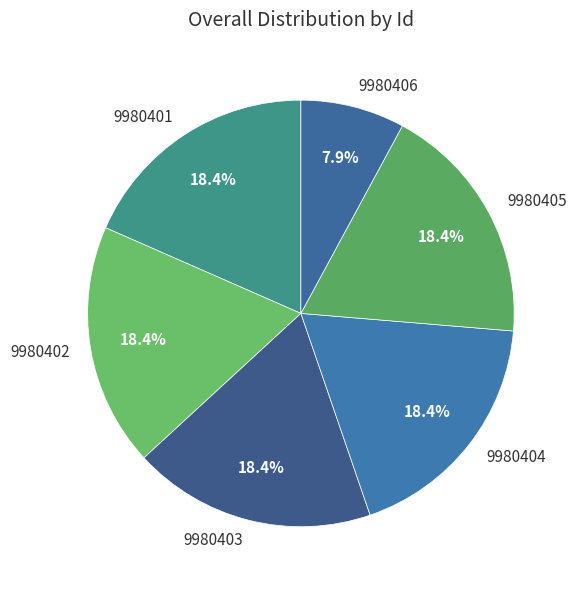

True or false: 9980406 accounts for 1% of the total.

False